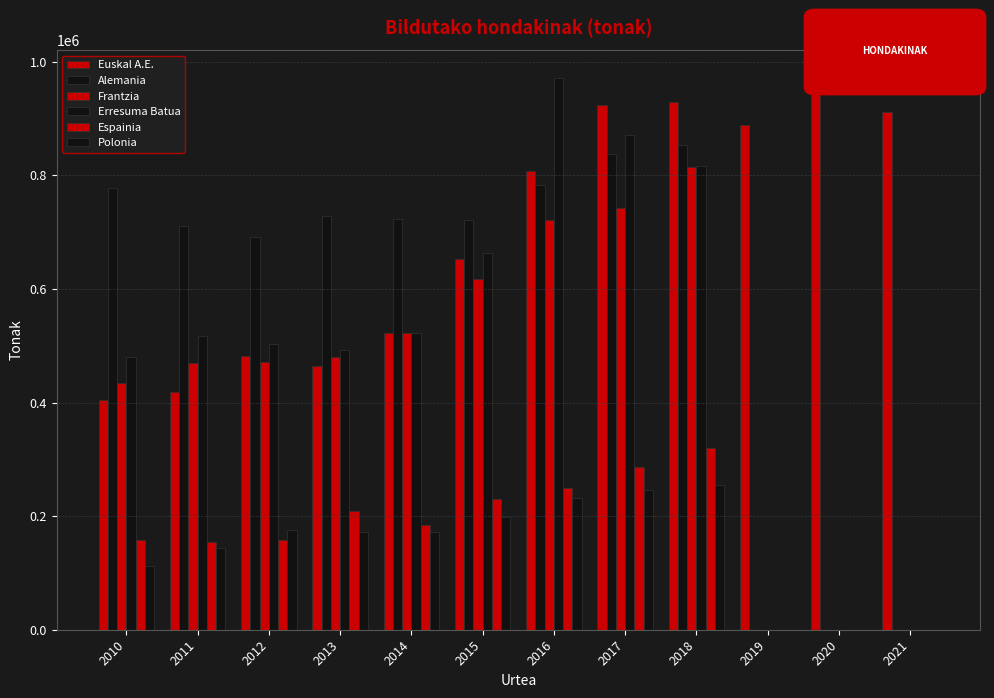

The value of Alemania at 2017 is 1090709.2. True or false?

False